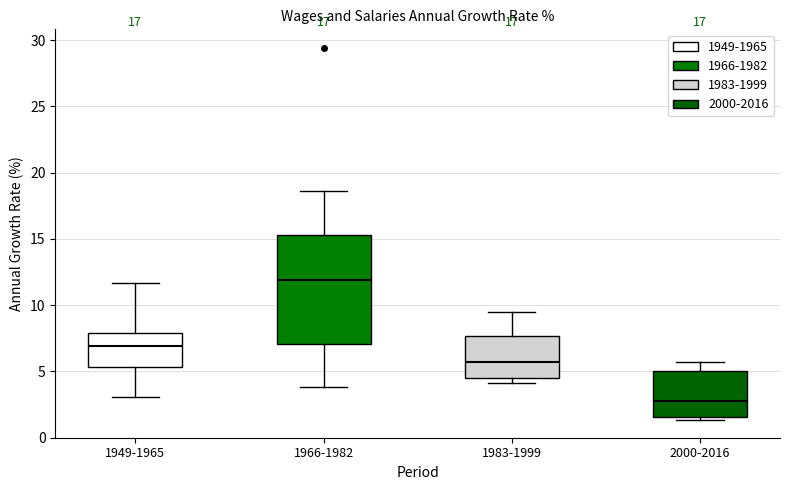

Reading left to right, read every box against the y-axis: the position of its median line, the range the box covers, and the ends of its whiskers. The values are not printed on the chart, so give them approximately, as read against the axis.

1949-1965: median 7.0, box 5.5 to 8.0, whiskers 3.0 to 11.5
1966-1982: median 12.0, box 7.0 to 15.5, whiskers 4.0 to 18.5
1983-1999: median 5.5, box 4.5 to 7.5, whiskers 4.0 to 9.5
2000-2016: median 3.0, box 1.5 to 5.0, whiskers 1.5 (just below the box's lower edge) to 5.5